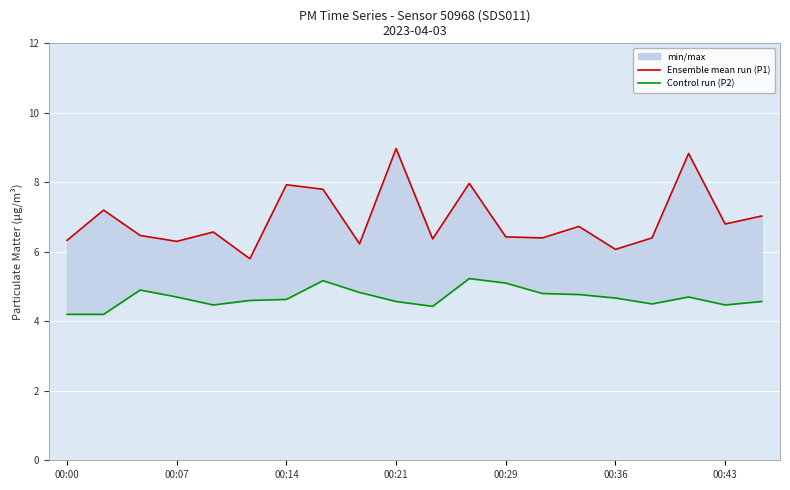

At how many categories does at least one series exceed 4?

20